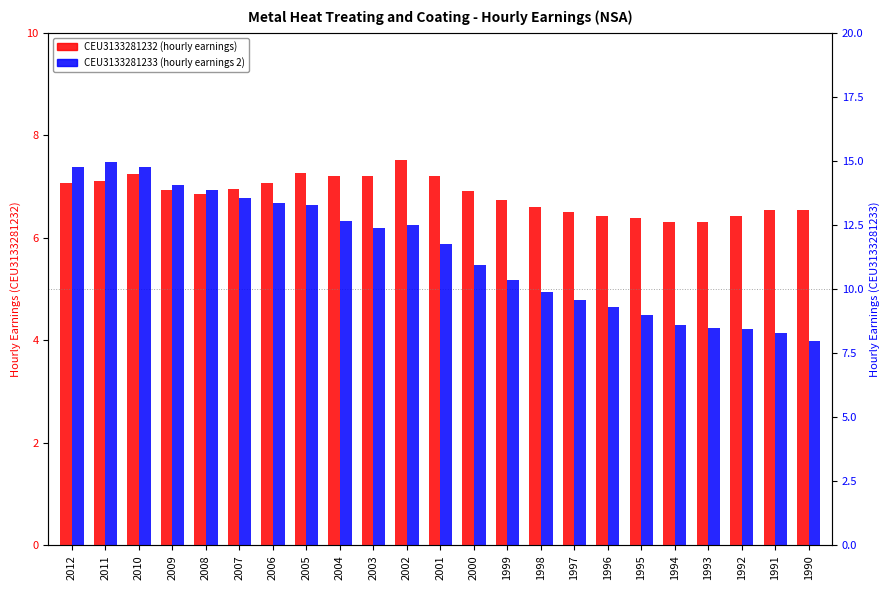

Reading left to right, extract all data points from this chart.

CEU3133281232 (hourly earnings): 7.1	7.1	7.2	6.9	6.9	7.0	7.1	7.3	7.2	7.2	7.5	7.2	6.9	6.7	6.6	6.5	6.4	6.4	6.3	6.3	6.4	6.5	6.5
CEU3133281233 (hourly earnings 2): 14.8	14.9	14.8	14.0	13.9	13.6	13.3	13.3	12.7	12.4	12.5	11.7	10.9	10.3	9.9	9.6	9.3	9.0	8.6	8.5	8.4	8.3	8.0